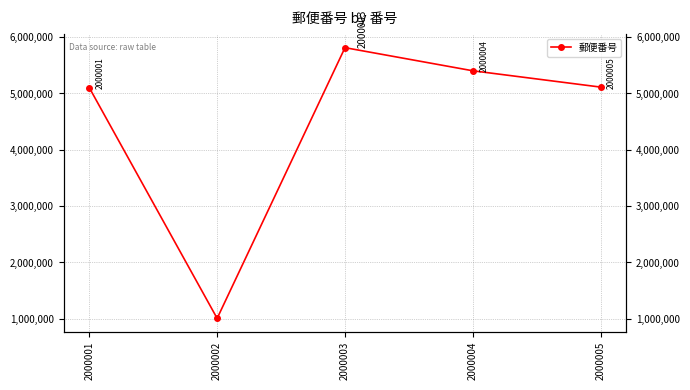

What value does the data have at 2000002?

1003211